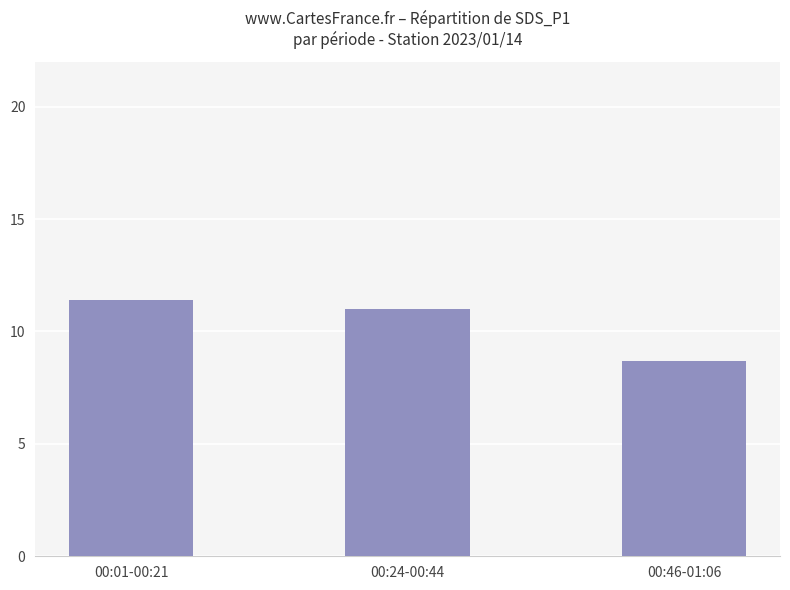

What is the label of the 1st bar from the right?

00:46-01:06